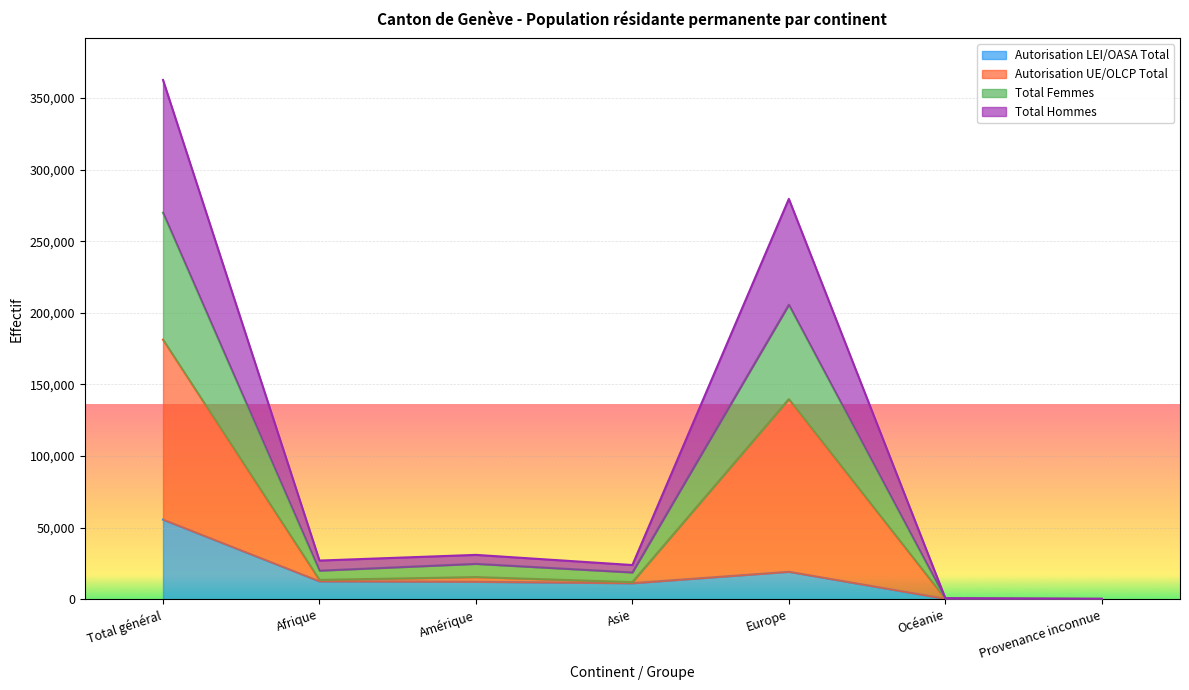

True or false: Autorisation LEI/OASA Total and Total Hommes intersect in this chart.

False